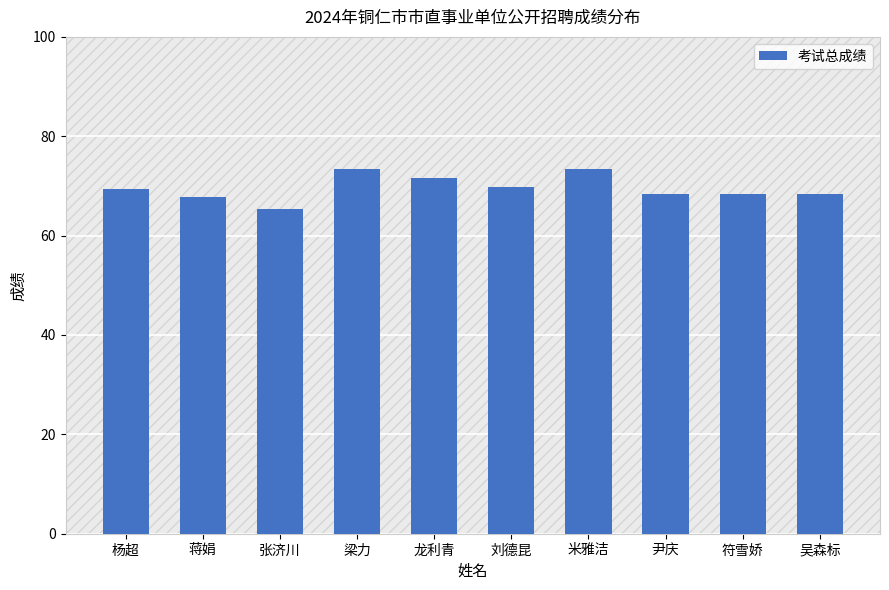

What value does the data have at 米雅洁?

73.5